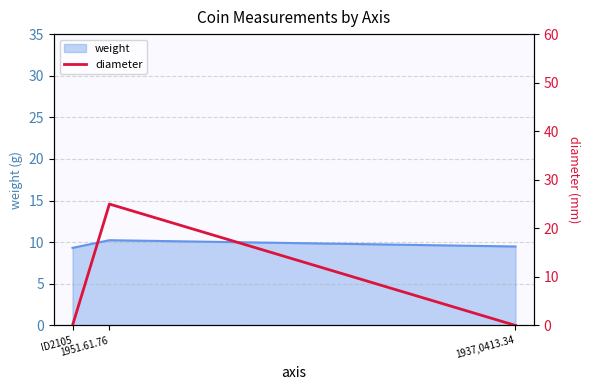

Count the values in the range 0 to 25.

3